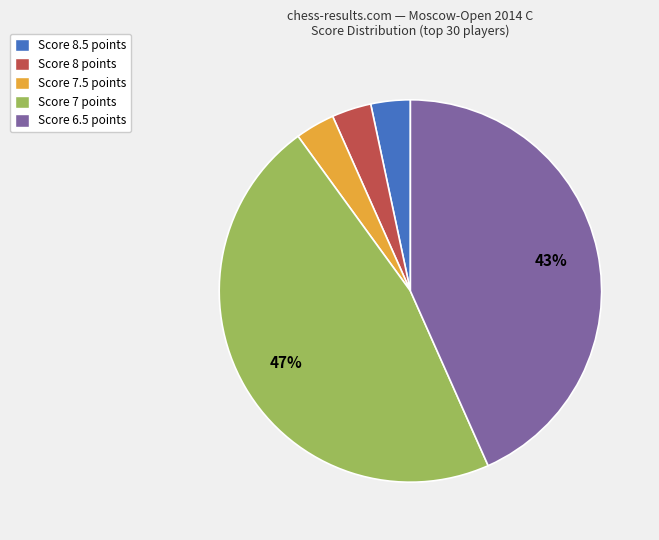

Which slice is the largest?

Score 7 points